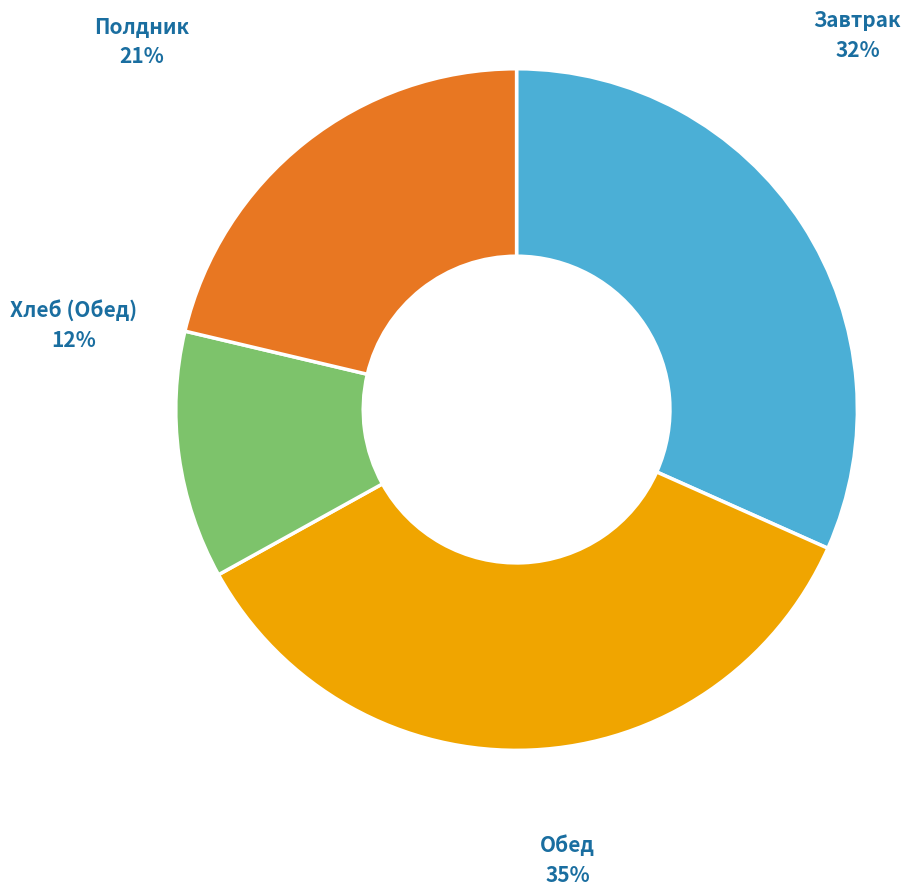

Which slice is the smallest?

Хлеб (Обед)